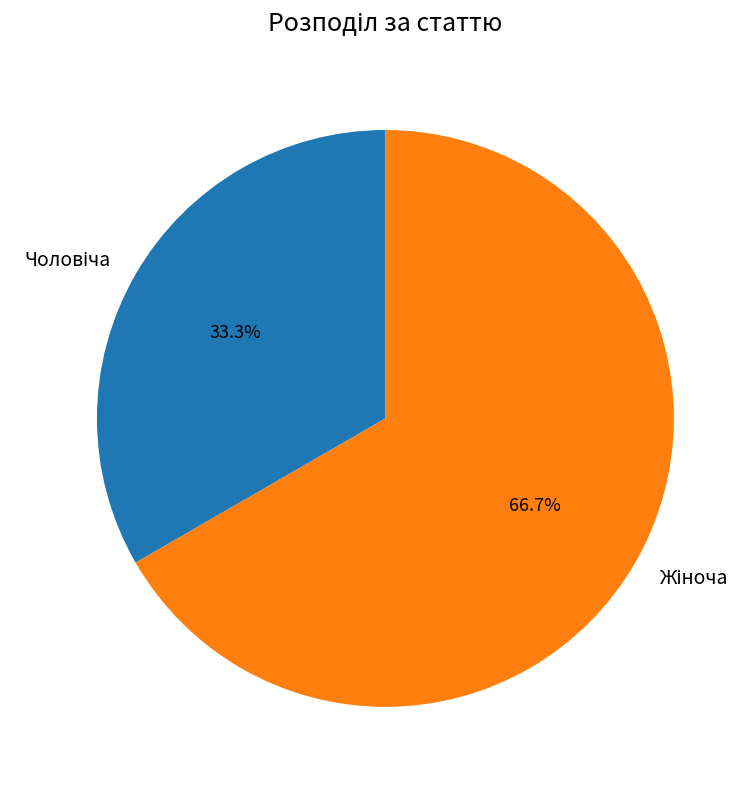

Is there a majority slice in this chart?

Yes